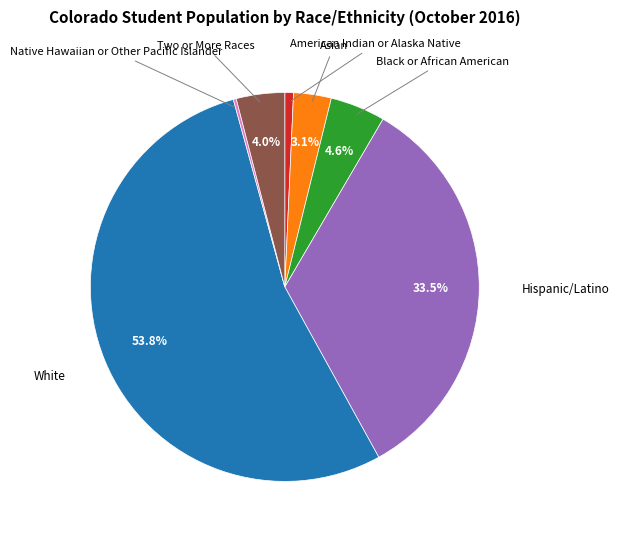

Does any single category account for the majority?

Yes